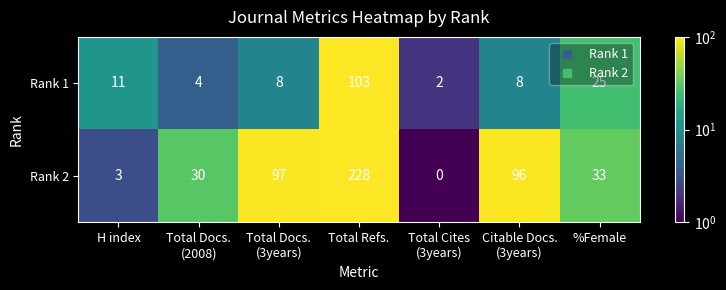

What is the difference between the highest and lowest values at %Female?

8